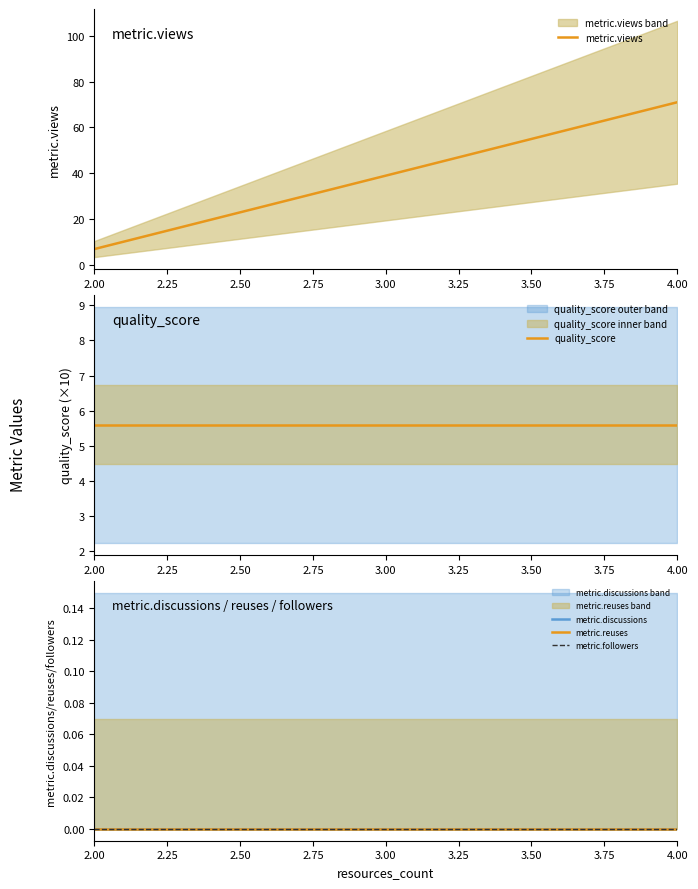

What is the difference between the highest and lowest values at 2?

7.0